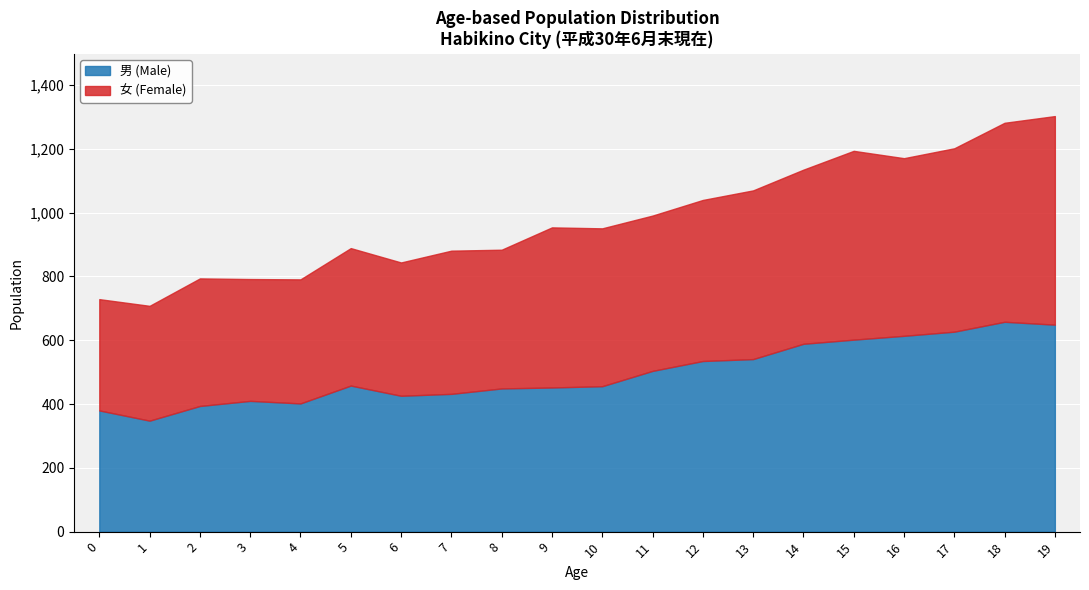

At how many categories does at least one series exceed 645?

2